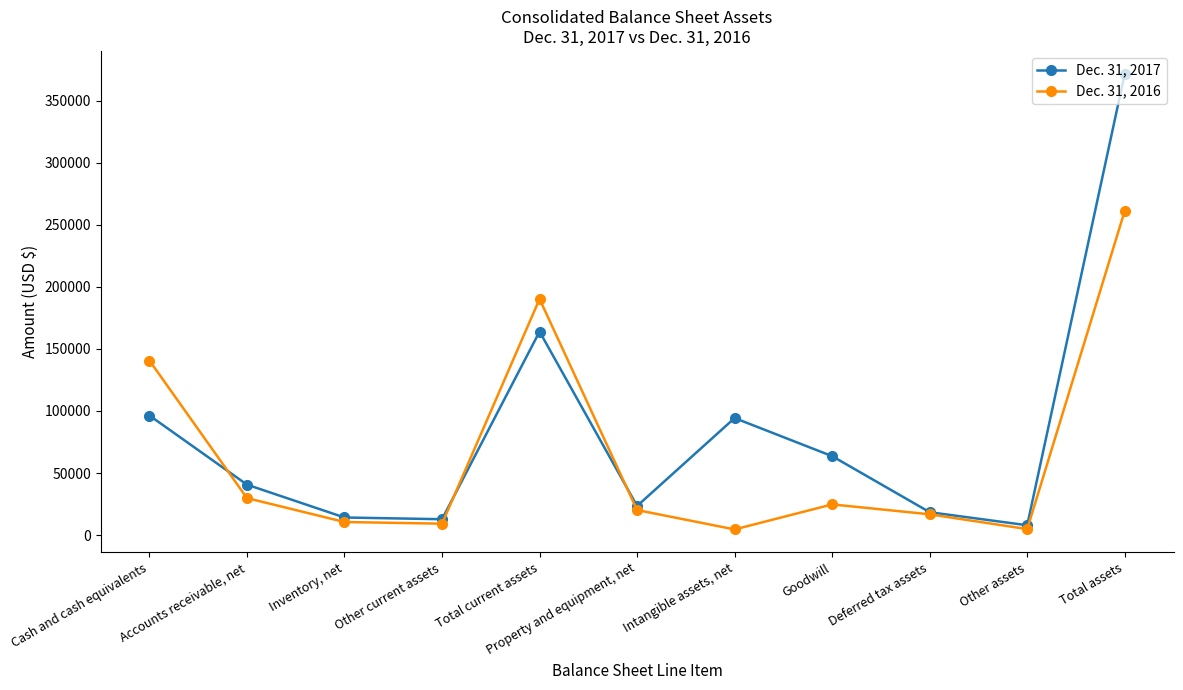

True or false: Dec. 31, 2017 and Dec. 31, 2016 cross at least once.

True